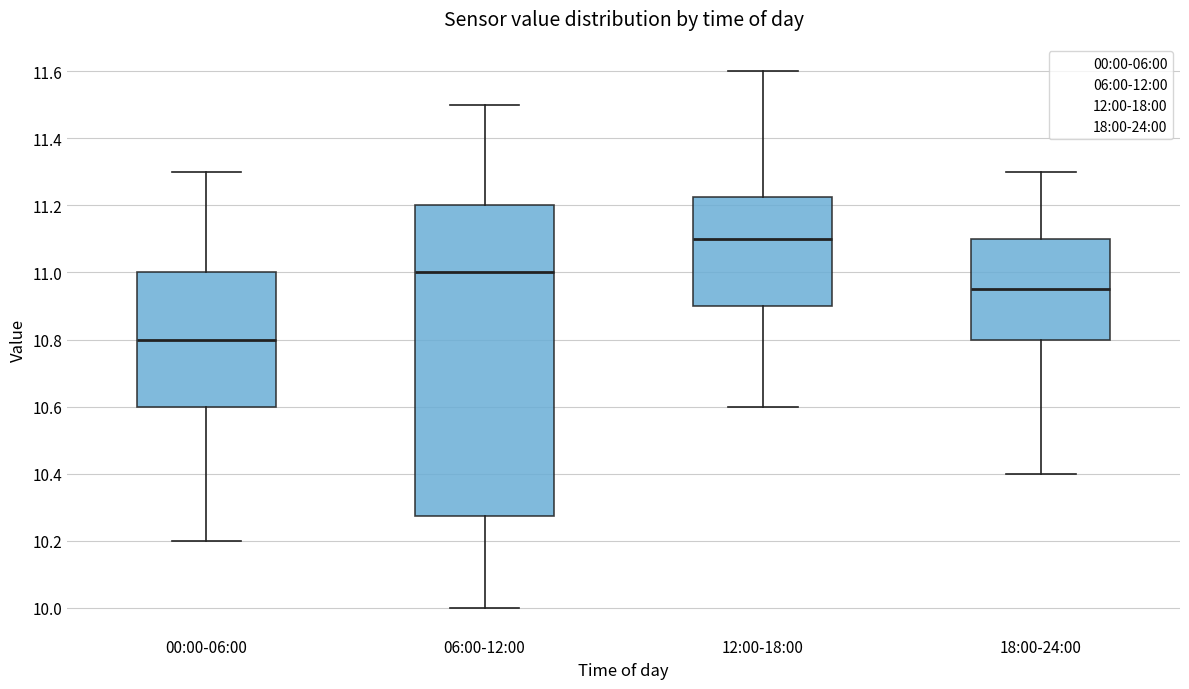

Reading left to right, read every box against the y-axis: the position of its median line, the range the box covers, and the ends of its whiskers. The values are not printed on the chart, so give them approximately, as read against the axis.

00:00-06:00: median 10.80, box 10.60 to 11.00, whiskers 10.20 to 11.30
06:00-12:00: median 11.00, box 10.28 to 11.20, whiskers 10.00 to 11.50
12:00-18:00: median 11.10, box 10.90 to 11.22, whiskers 10.60 to 11.60
18:00-24:00: median 10.96, box 10.80 to 11.10, whiskers 10.40 to 11.30